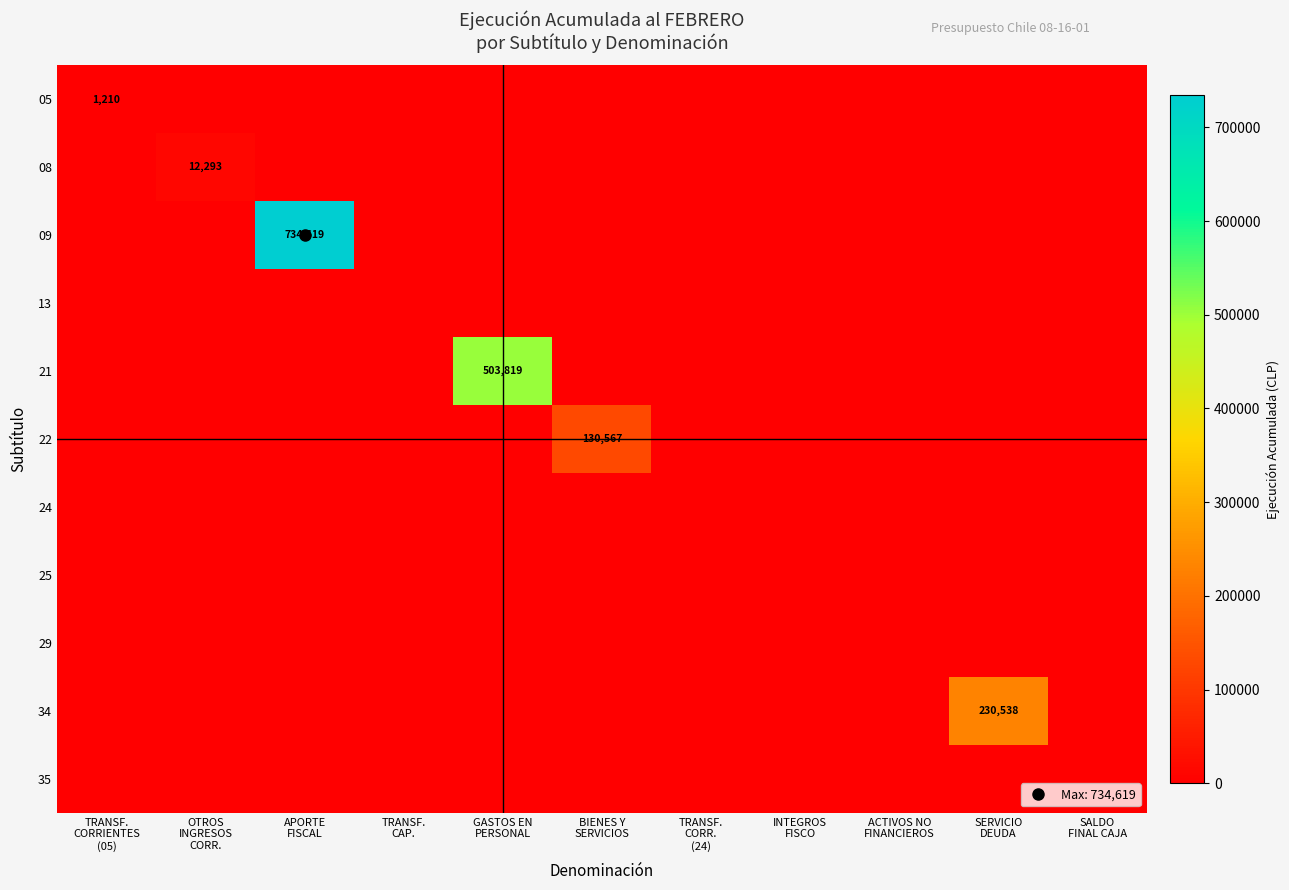

Where is 05 nearest to the value 605?

TRANSF. CORRIENTES (05)